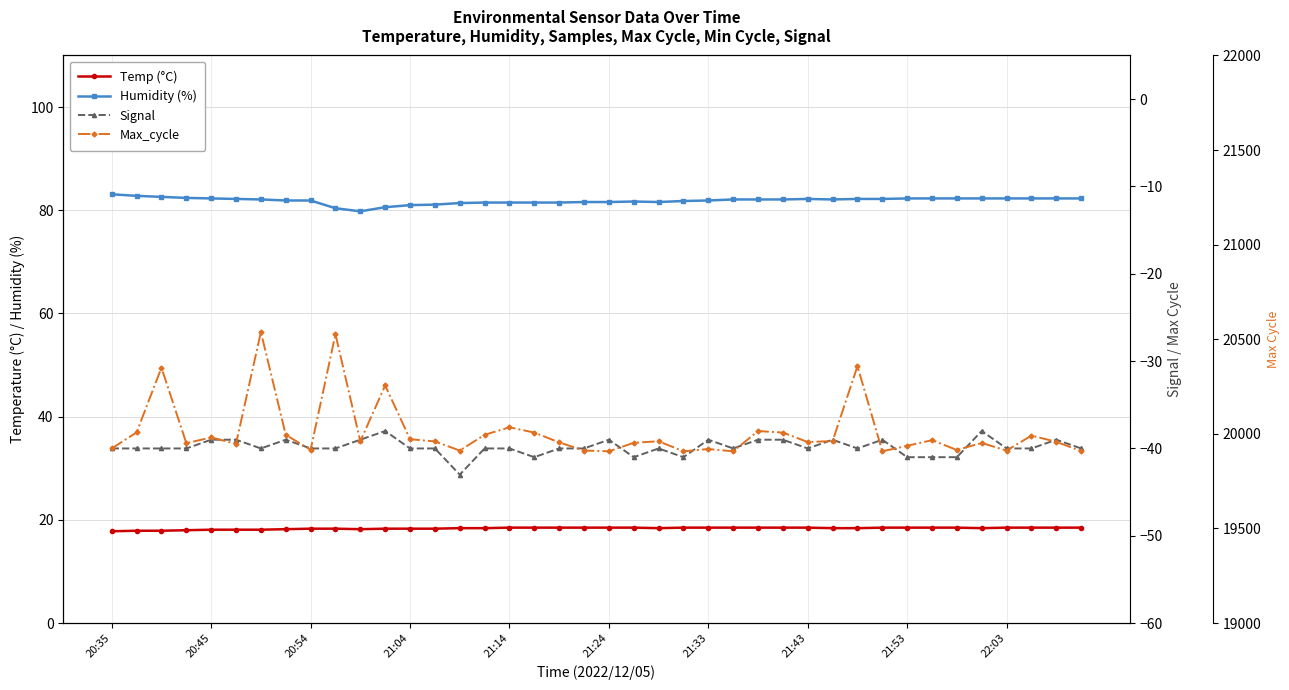

True or false: Temp (°C) and Max_cycle cross at least once.

False